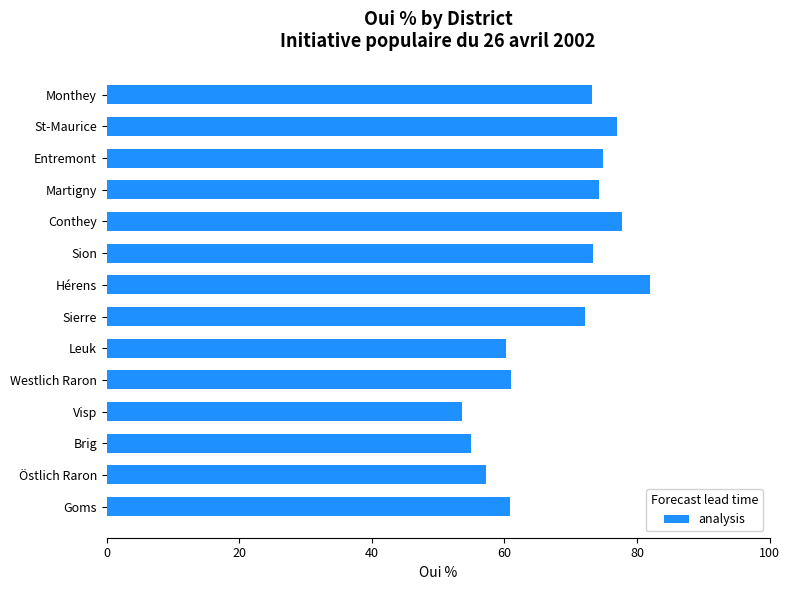

Which category has the highest value across all series?

Hérens